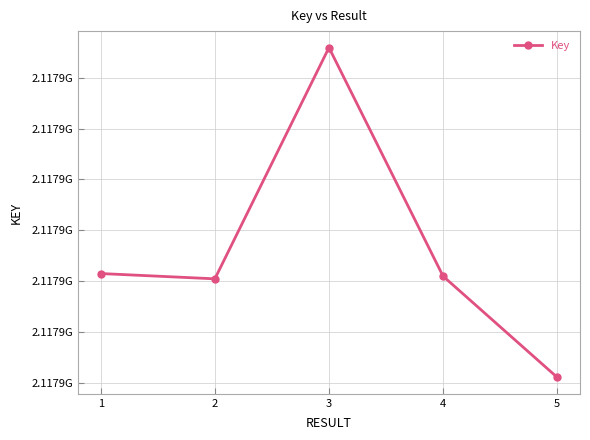

List the labels in order of value, largest first.

3, 1, 4, 2, 5